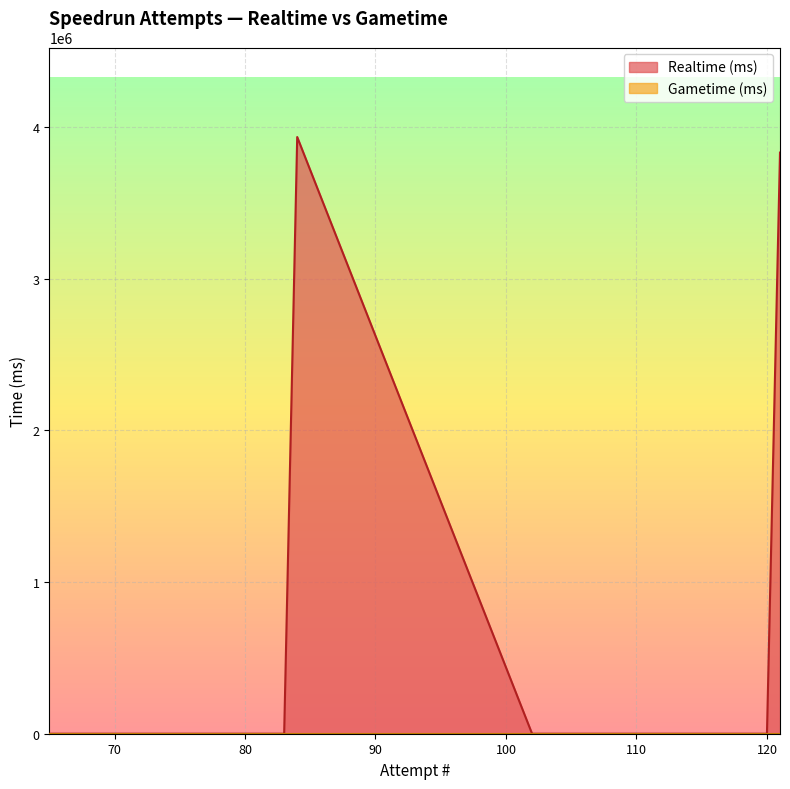

Rank the categories by value from lowest to highest.

120, 119, 118, 117, 116, 115, 114, 113, 112, 111, 110, 109, 108, 107, 106, 105, 104, 103, 102, 83, 82, 81, 80, 79, 78, 77, 76, 75, 74, 73, 72, 71, 70, 69, 68, 67, 66, 65, 121, 84